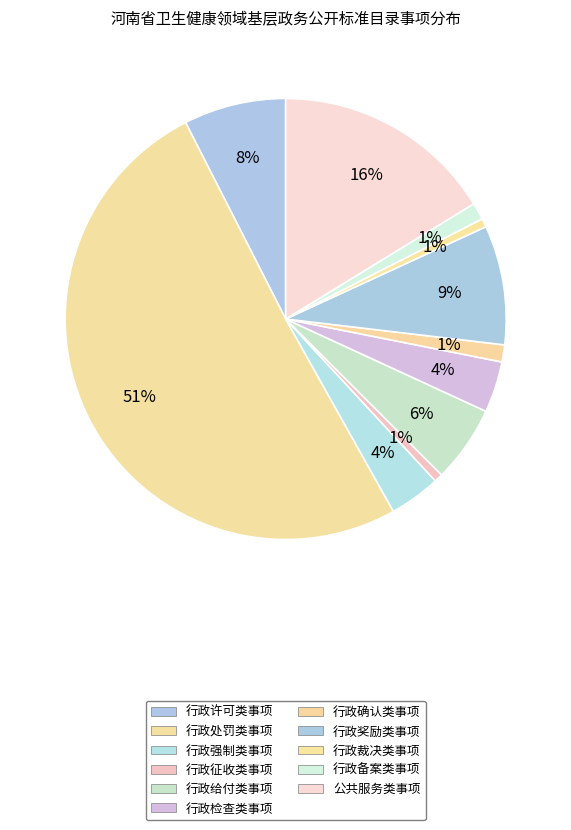

How many segments does this pie chart have?

11